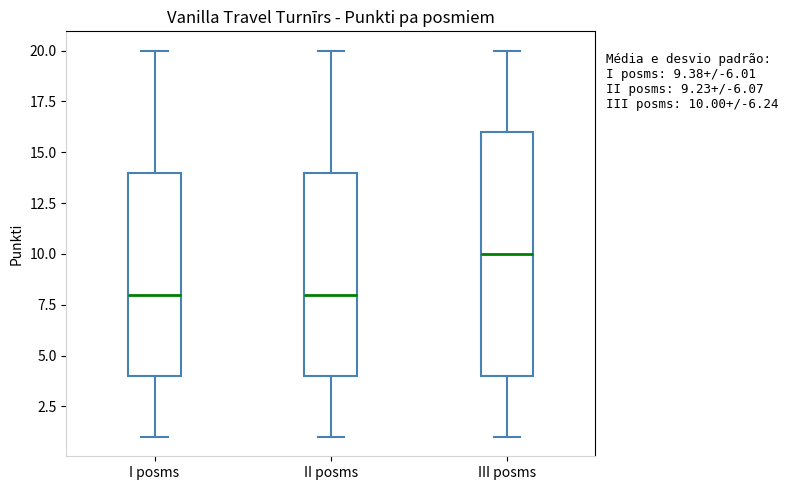

Comparing the boxes themselves (not the whiskers), which one is the tallest?

III posms